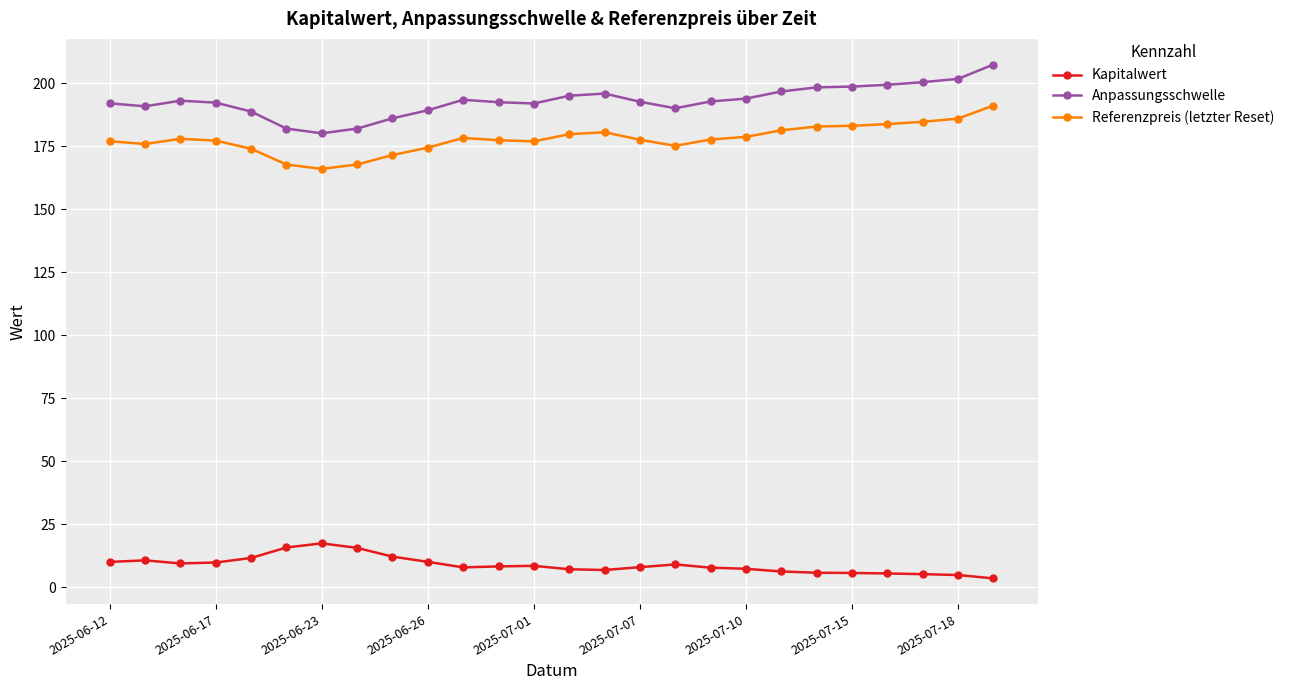

List the series in order of their peak value, lowest first.

Kapitalwert, Referenzpreis (letzter Reset), Anpassungsschwelle